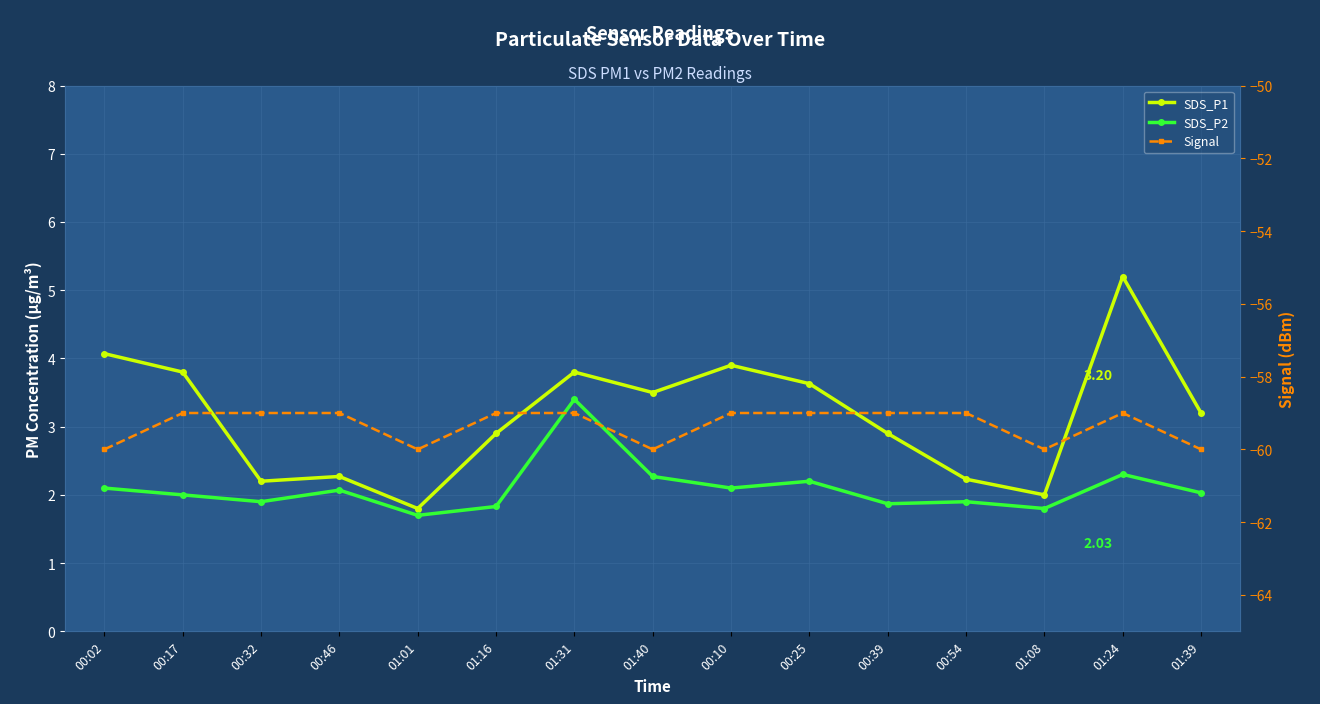

What is the spread (max minus min) of values at 00:39?

61.9